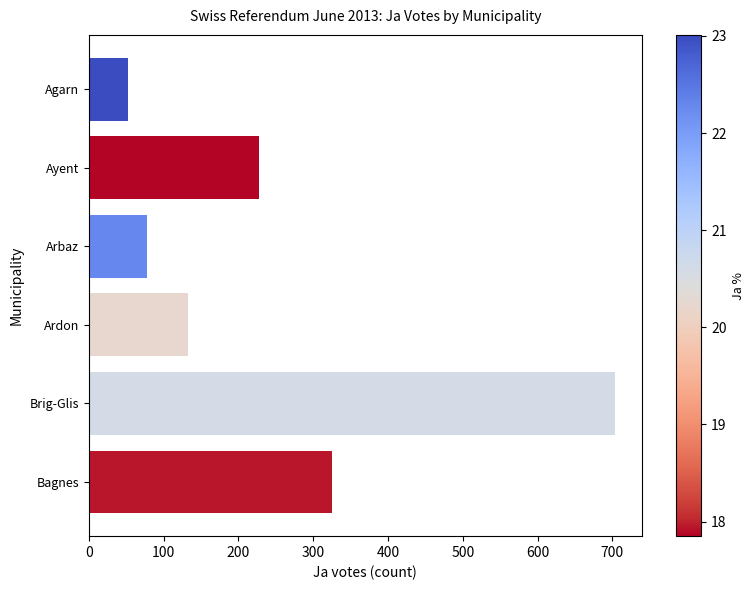

Rank the categories by value from highest to lowest.

Brig-Glis, Bagnes, Ayent, Ardon, Arbaz, Agarn